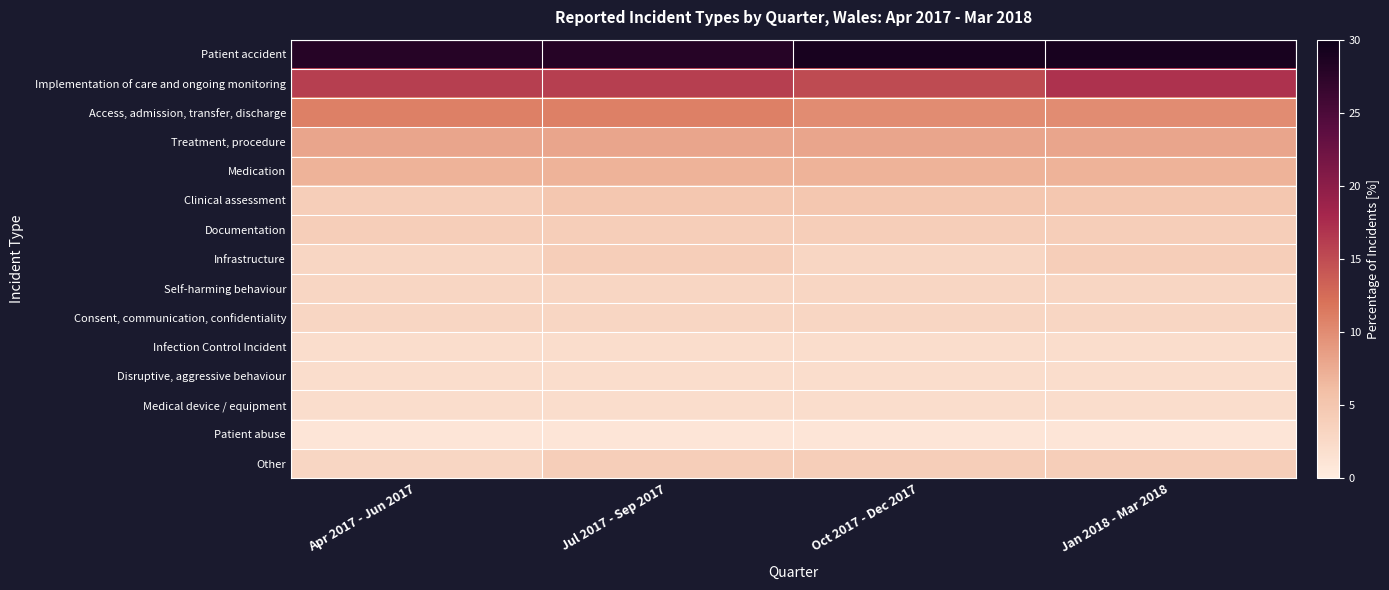

Reading right to left, extract all data points from this chart.

Patient accident: Jan 2018 - Mar 2018=29	Oct 2017 - Dec 2017=29	Jul 2017 - Sep 2017=28	Apr 2017 - Jun 2017=28
Implementation of care and ongoing monitoring: Jan 2018 - Mar 2018=17	Oct 2017 - Dec 2017=15	Jul 2017 - Sep 2017=16	Apr 2017 - Jun 2017=16
Access, admission, transfer, discharge: Jan 2018 - Mar 2018=10	Oct 2017 - Dec 2017=10	Jul 2017 - Sep 2017=11	Apr 2017 - Jun 2017=11
Treatment, procedure: Jan 2018 - Mar 2018=8	Oct 2017 - Dec 2017=8	Jul 2017 - Sep 2017=8	Apr 2017 - Jun 2017=8
Medication: Jan 2018 - Mar 2018=7	Oct 2017 - Dec 2017=7	Jul 2017 - Sep 2017=7	Apr 2017 - Jun 2017=7
Clinical assessment: Jan 2018 - Mar 2018=5	Oct 2017 - Dec 2017=5	Jul 2017 - Sep 2017=5	Apr 2017 - Jun 2017=4
Documentation: Jan 2018 - Mar 2018=4	Oct 2017 - Dec 2017=4	Jul 2017 - Sep 2017=4	Apr 2017 - Jun 2017=4
Infrastructure: Jan 2018 - Mar 2018=4	Oct 2017 - Dec 2017=3	Jul 2017 - Sep 2017=4	Apr 2017 - Jun 2017=3
Self-harming behaviour: Jan 2018 - Mar 2018=3	Oct 2017 - Dec 2017=3	Jul 2017 - Sep 2017=3	Apr 2017 - Jun 2017=3
Consent, communication, confidentiality: Jan 2018 - Mar 2018=3	Oct 2017 - Dec 2017=3	Jul 2017 - Sep 2017=3	Apr 2017 - Jun 2017=3
Infection Control Incident: Jan 2018 - Mar 2018=2	Oct 2017 - Dec 2017=2	Jul 2017 - Sep 2017=2	Apr 2017 - Jun 2017=2
Disruptive, aggressive behaviour: Jan 2018 - Mar 2018=2	Oct 2017 - Dec 2017=2	Jul 2017 - Sep 2017=2	Apr 2017 - Jun 2017=2
Medical device / equipment: Jan 2018 - Mar 2018=2	Oct 2017 - Dec 2017=2	Jul 2017 - Sep 2017=2	Apr 2017 - Jun 2017=2
Patient abuse: Jan 2018 - Mar 2018=1	Oct 2017 - Dec 2017=1	Jul 2017 - Sep 2017=1	Apr 2017 - Jun 2017=1
Other: Jan 2018 - Mar 2018=4	Oct 2017 - Dec 2017=4	Jul 2017 - Sep 2017=4	Apr 2017 - Jun 2017=3